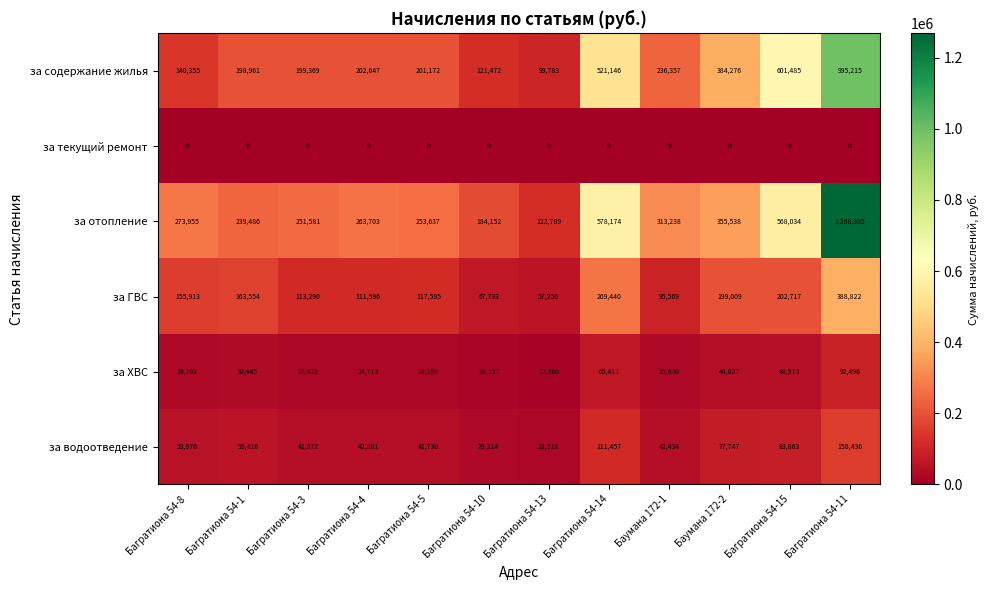

What is the difference between the second highest and minimum values in the за содержание жилья series?

501702